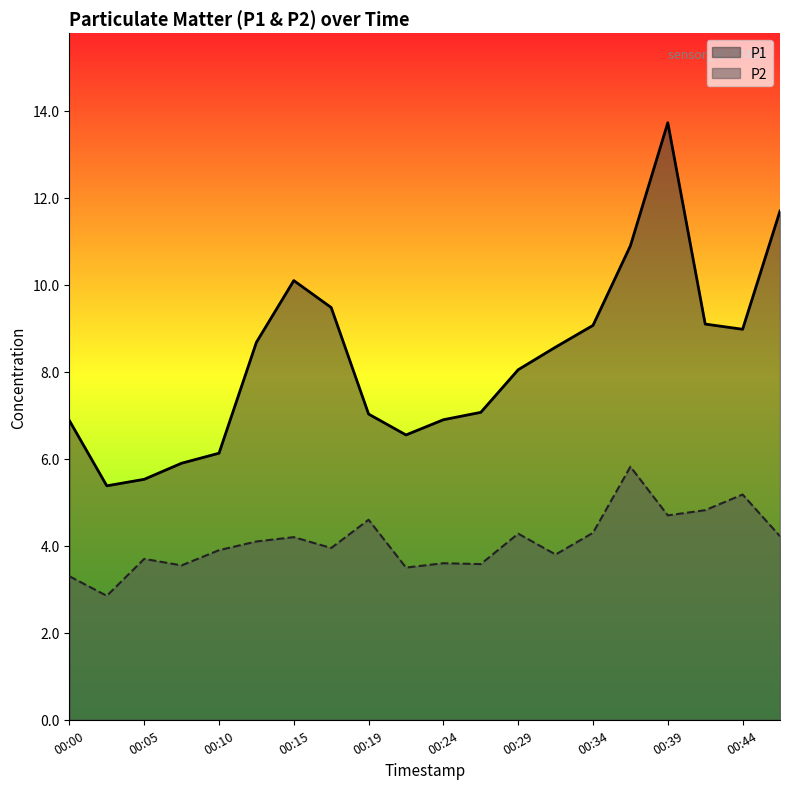

What is the difference between the highest and lowest values at 00:19?

2.4